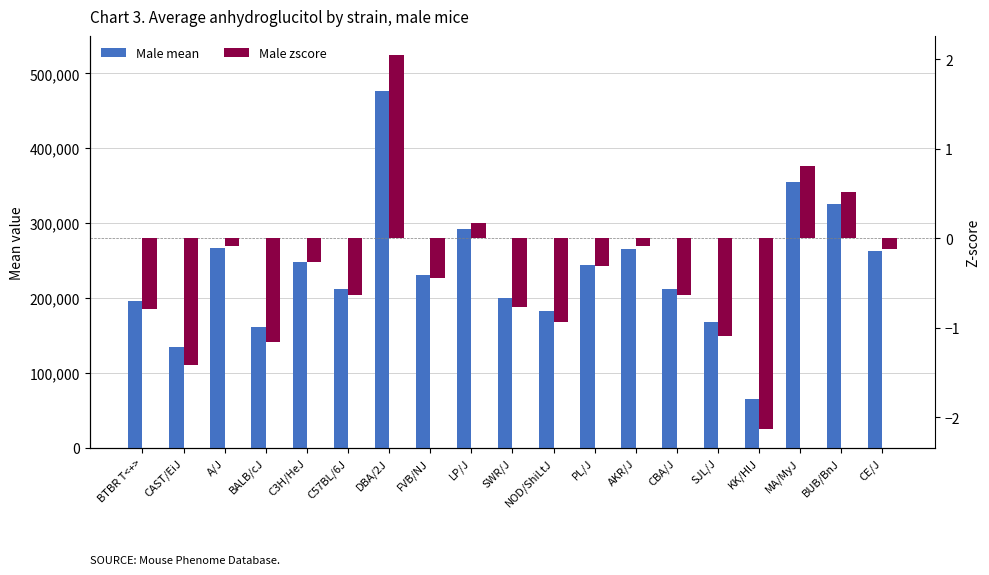

At which label is Male mean closest to 270810?

A/J